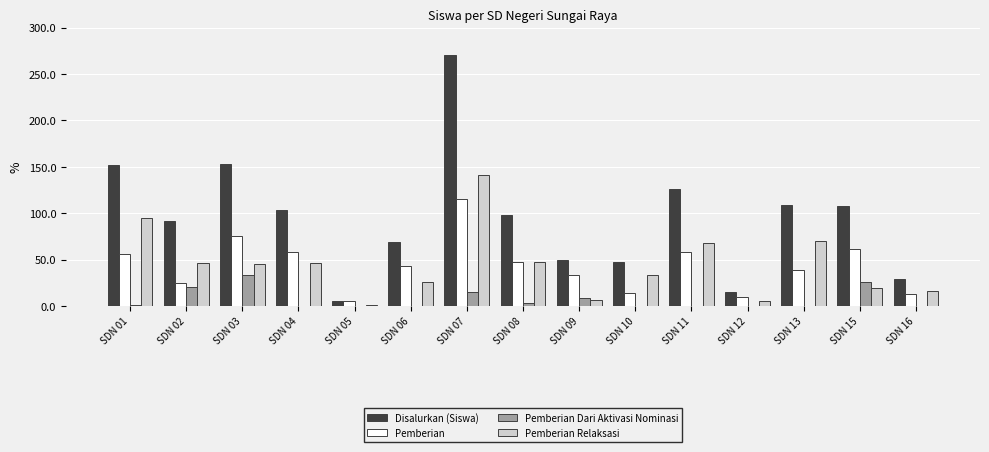

What is the sum of all Disalurkan (Siswa) values?

1430